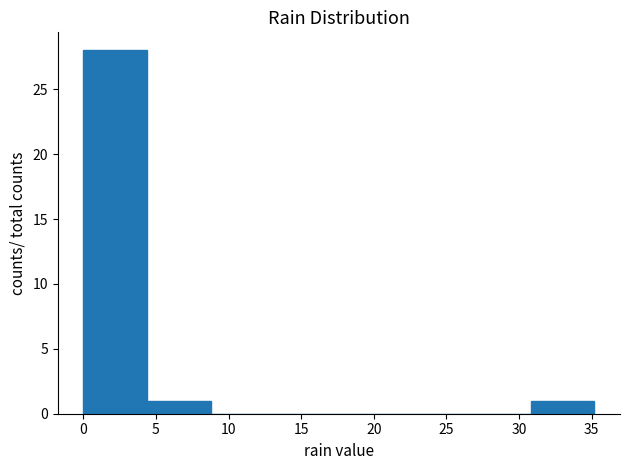

Reading left to right, transcribe this chart: for each bar, give the range it covers on the x-axis and its height. Neither the bar edges nor the heights are printed on the chart, so give them approximately, as read against the axes.

0.0 to 4.4: 28
4.4 to 8.8: 1
8.8 to 13.2: 0
13.2 to 17.6: 0
17.6 to 22.0: 0
22.0 to 26.4: 0
26.4 to 30.8: 0
30.8 to 35.2: 1